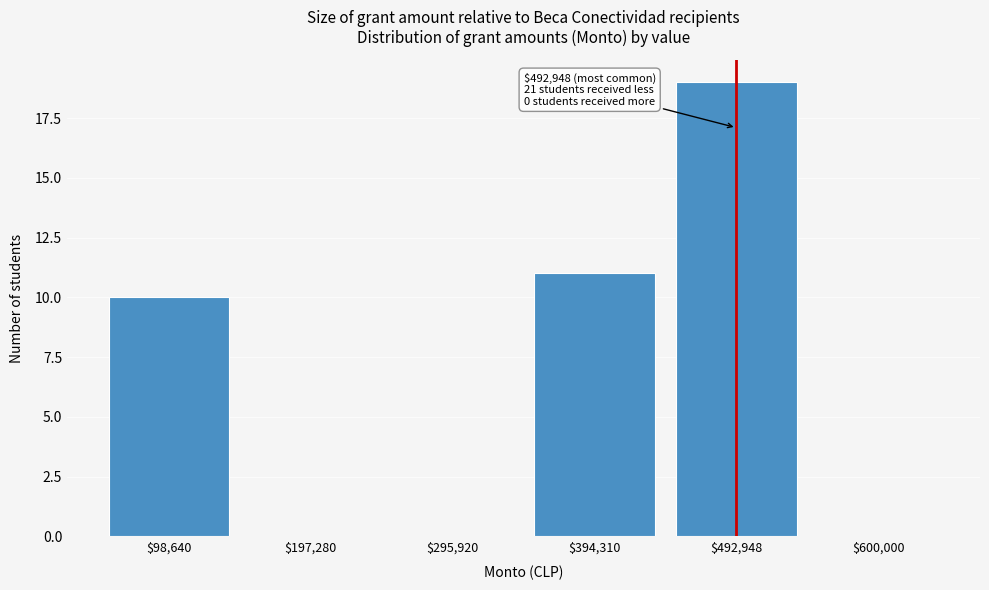

What is the sum of all values?

40